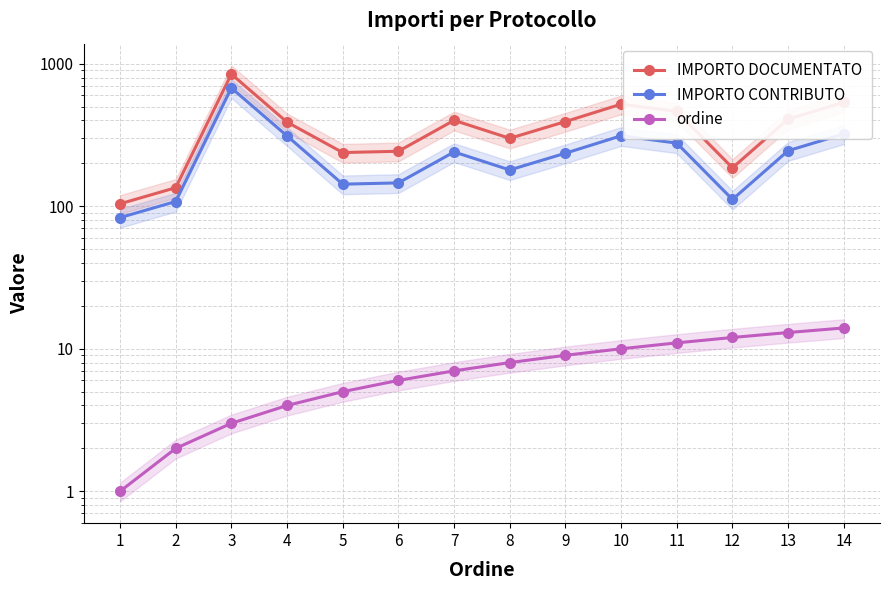

What is the greatest value displayed?

845.0